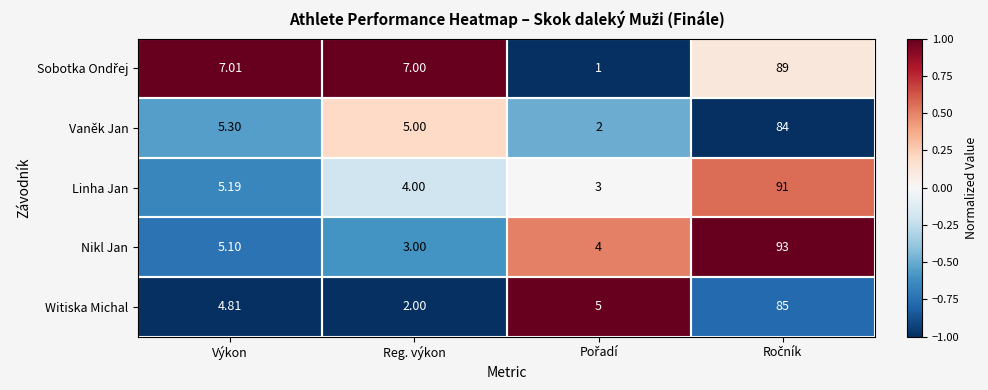

Which series has the widest spread of values?

Nikl Jan